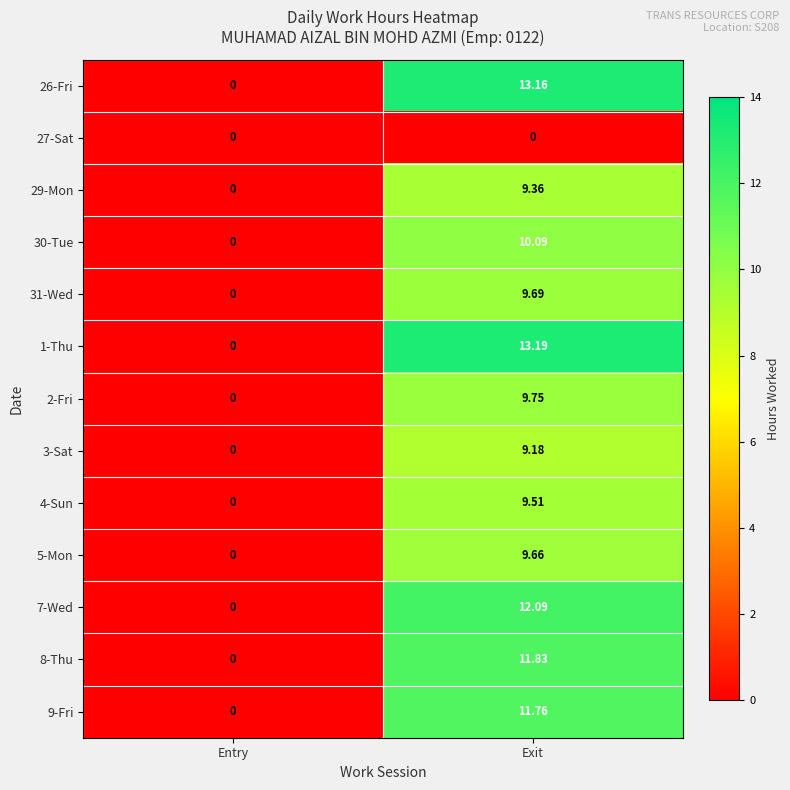

Where is 9-Fri nearest to the value 5?

Entry